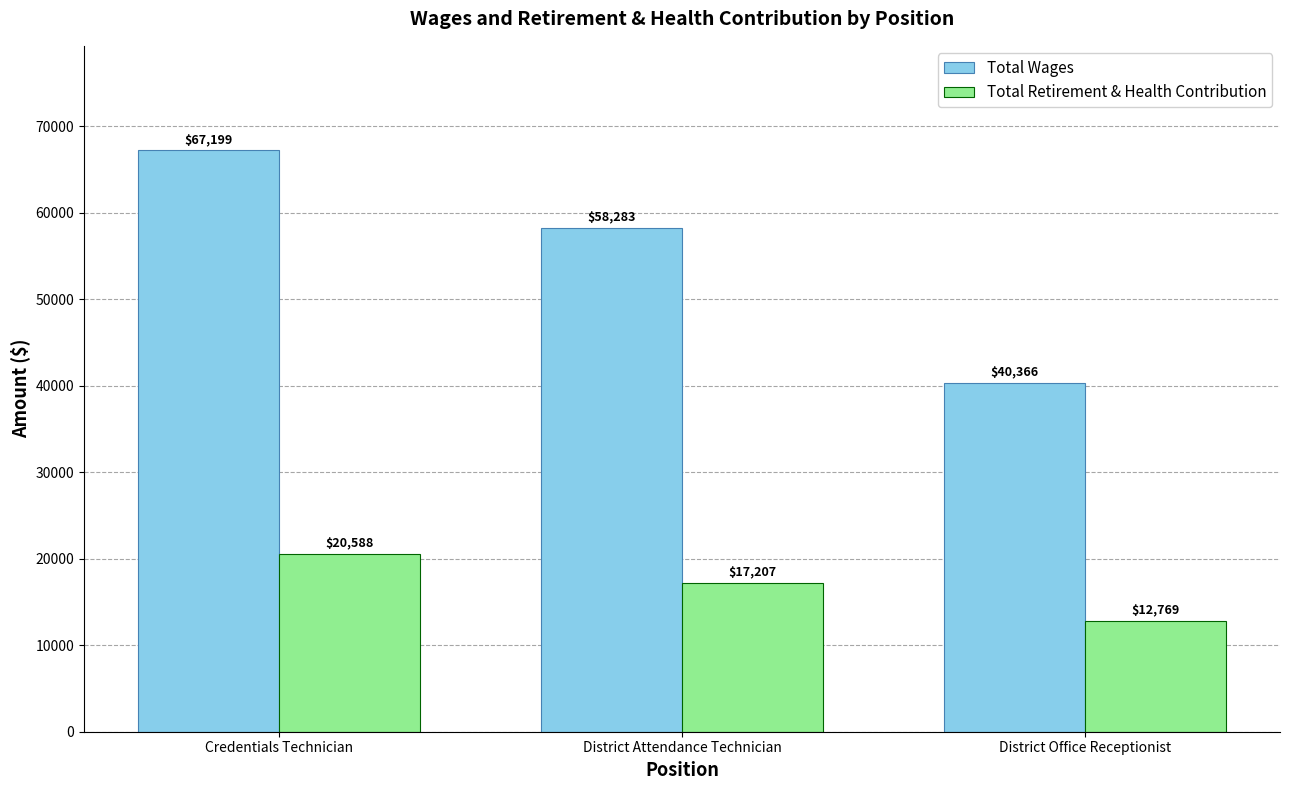

At Credentials Technician, list the series in order from smallest to largest.

Total Retirement & Health Contribution, Total Wages